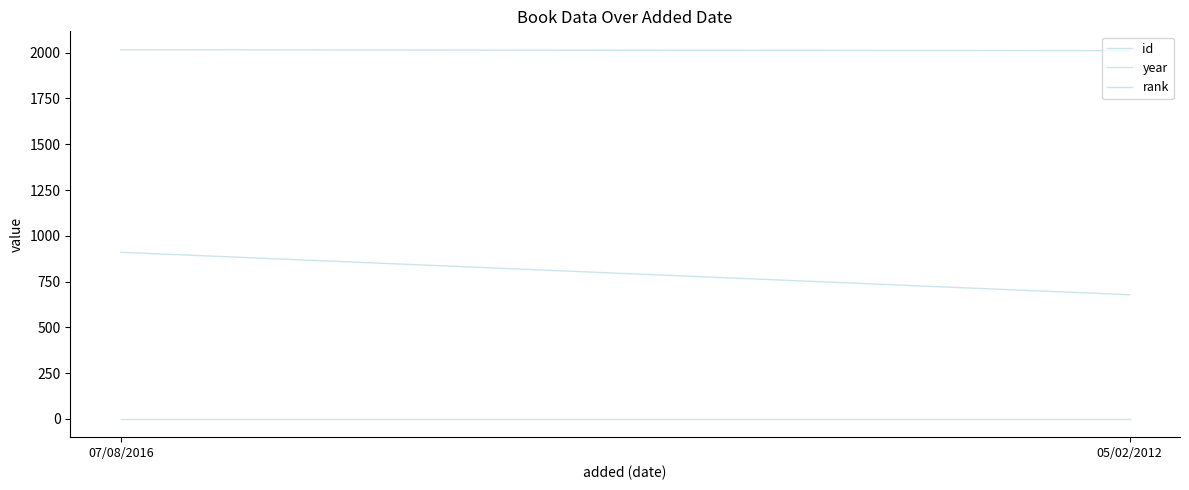

At which category does the chart reach its peak across all series?

07/08/2016